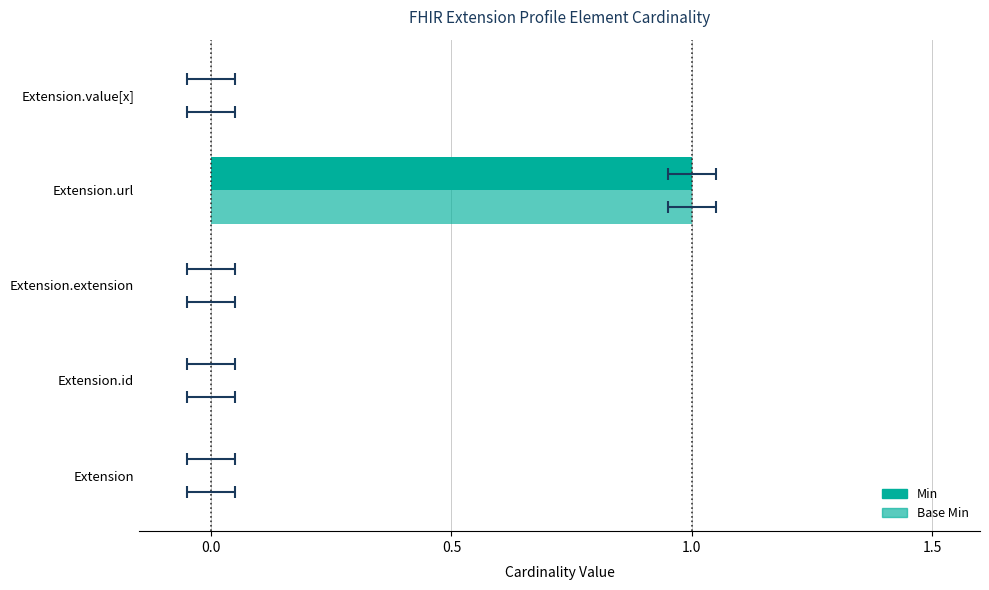

How many groups of bars are there?

5